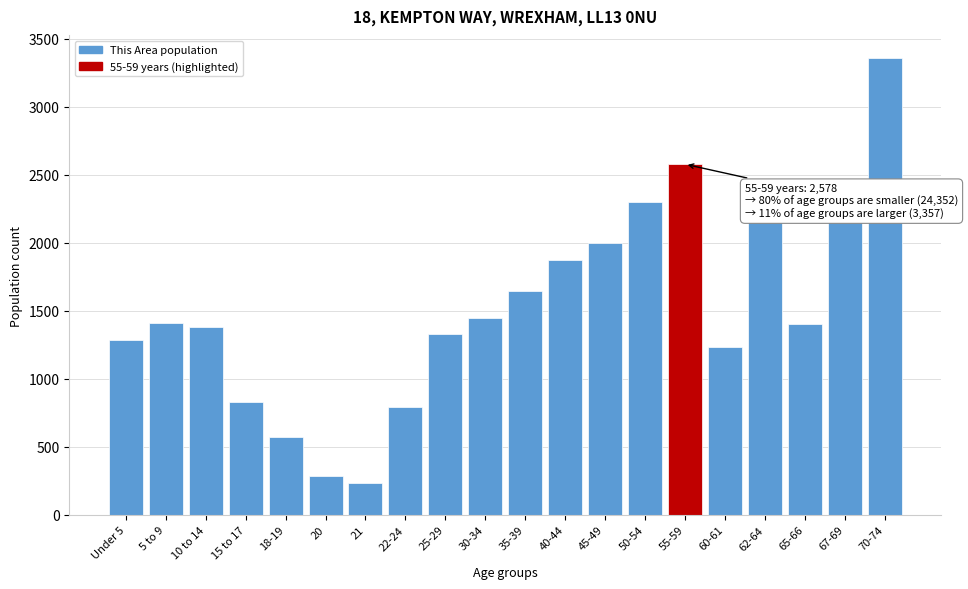

At which label is the value closest to 1797?

40-44